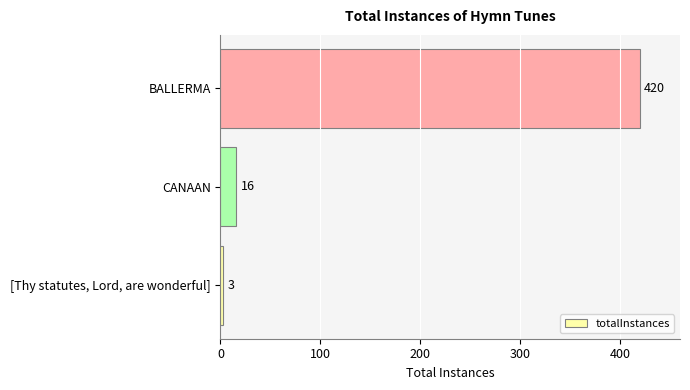

What is the change in value from CANAAN to BALLERMA?

+404